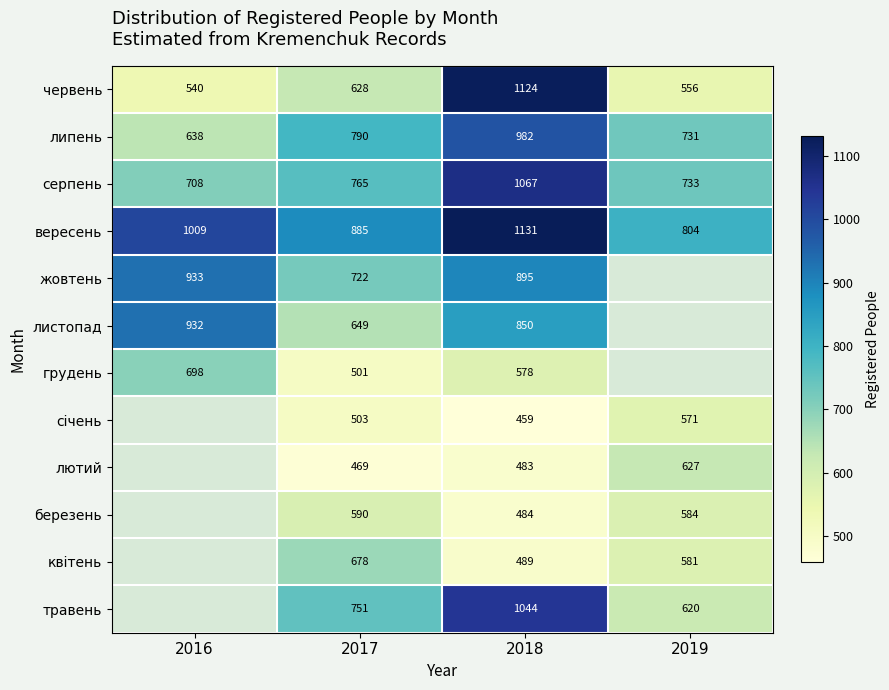

What is the difference between the highest and lowest values at 2016?

469.0